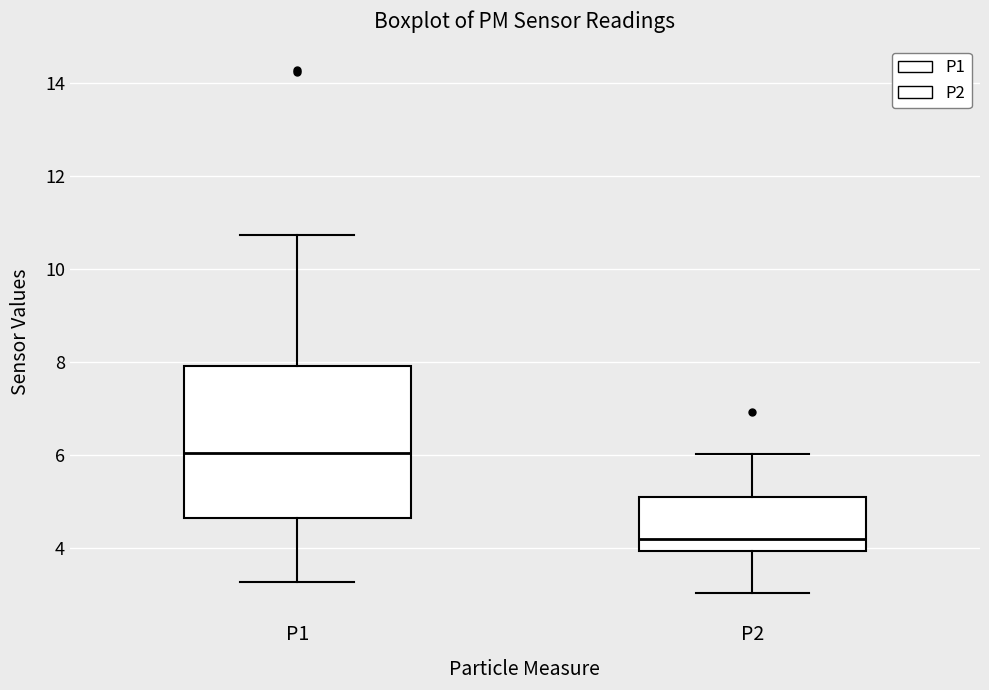

Where does the upper whisker of the box for P1 end on the y-axis? The values are not printed on the chart, so give them approximately, as read against the axis.

10.8